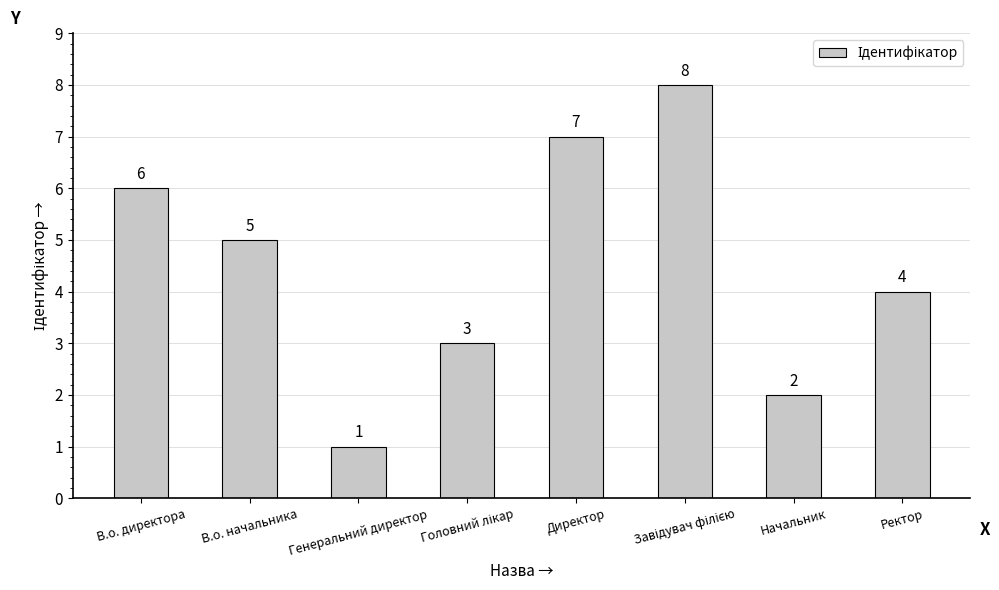

What is the label of the 2nd bar from the right?

Начальник